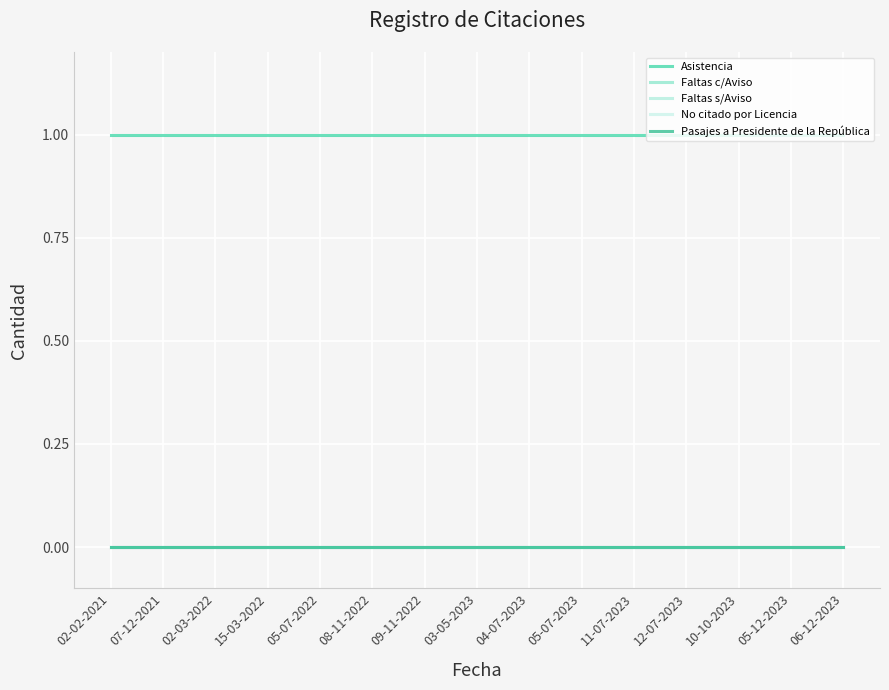

What is the label of the 10th point from the right?

08-11-2022